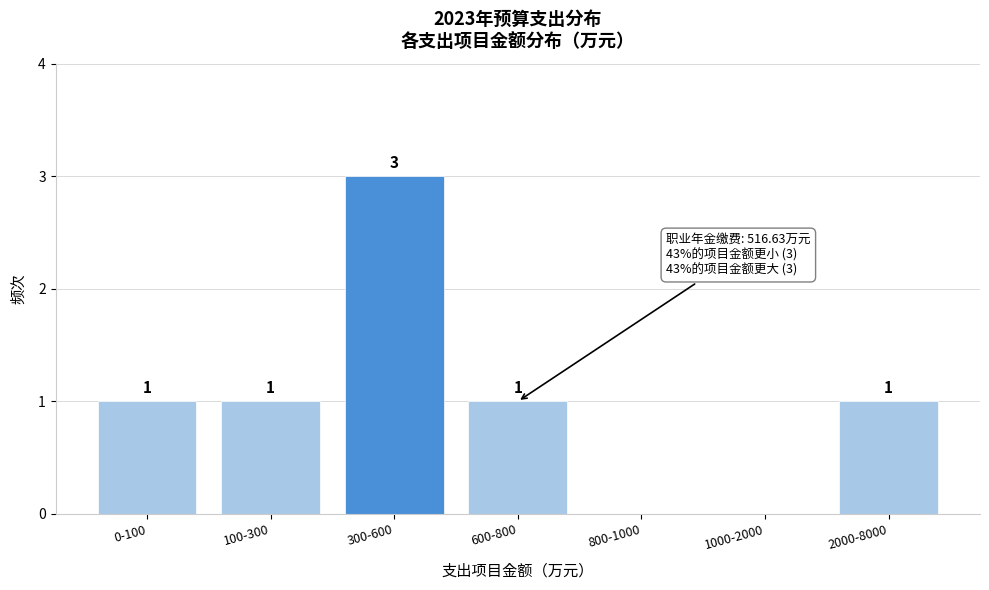

Reading left to right, what are all the values shown in this chart?

0-100=1	100-300=1	300-600=3	600-800=1	800-1000=0	1000-2000=0	2000-8000=1